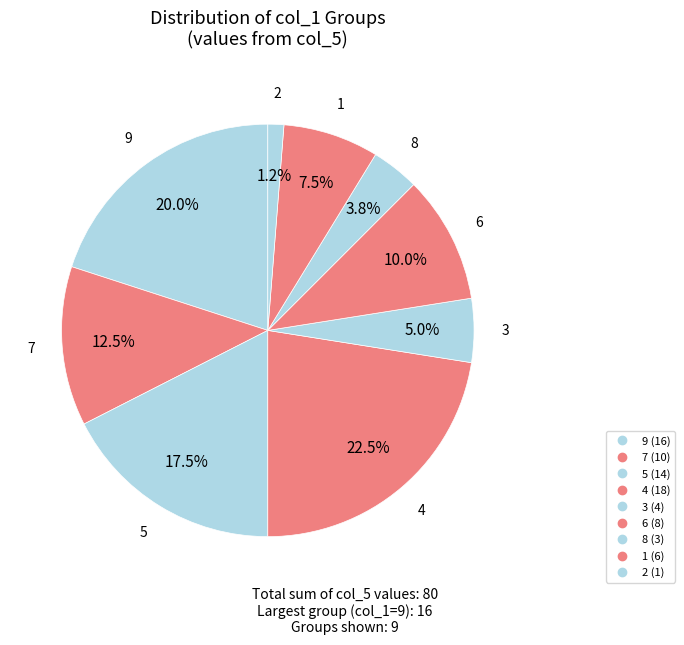

Count the number of slices in the pie.

9